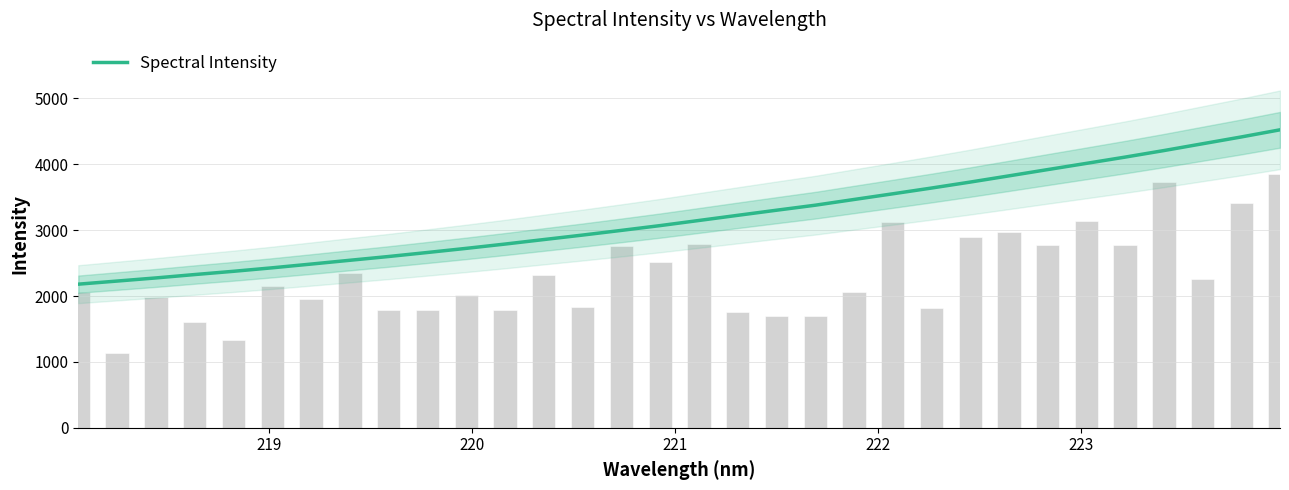

What is the change in value from 14 to 24?

+827.6